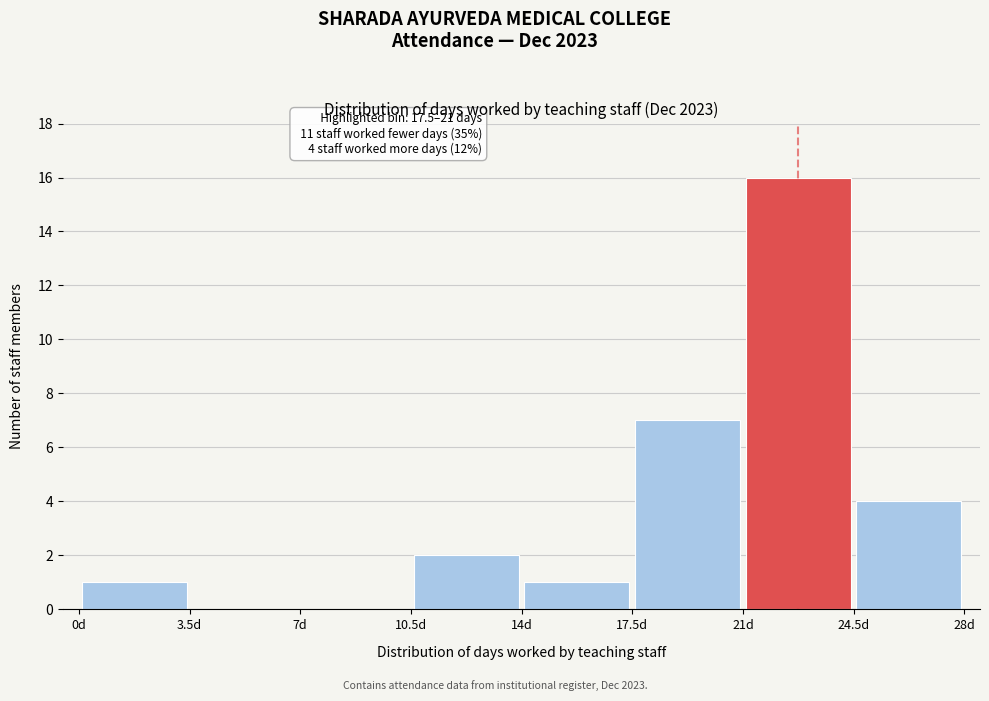

Over which range of the x-axis is the bar tallest?

21.0 to 24.5